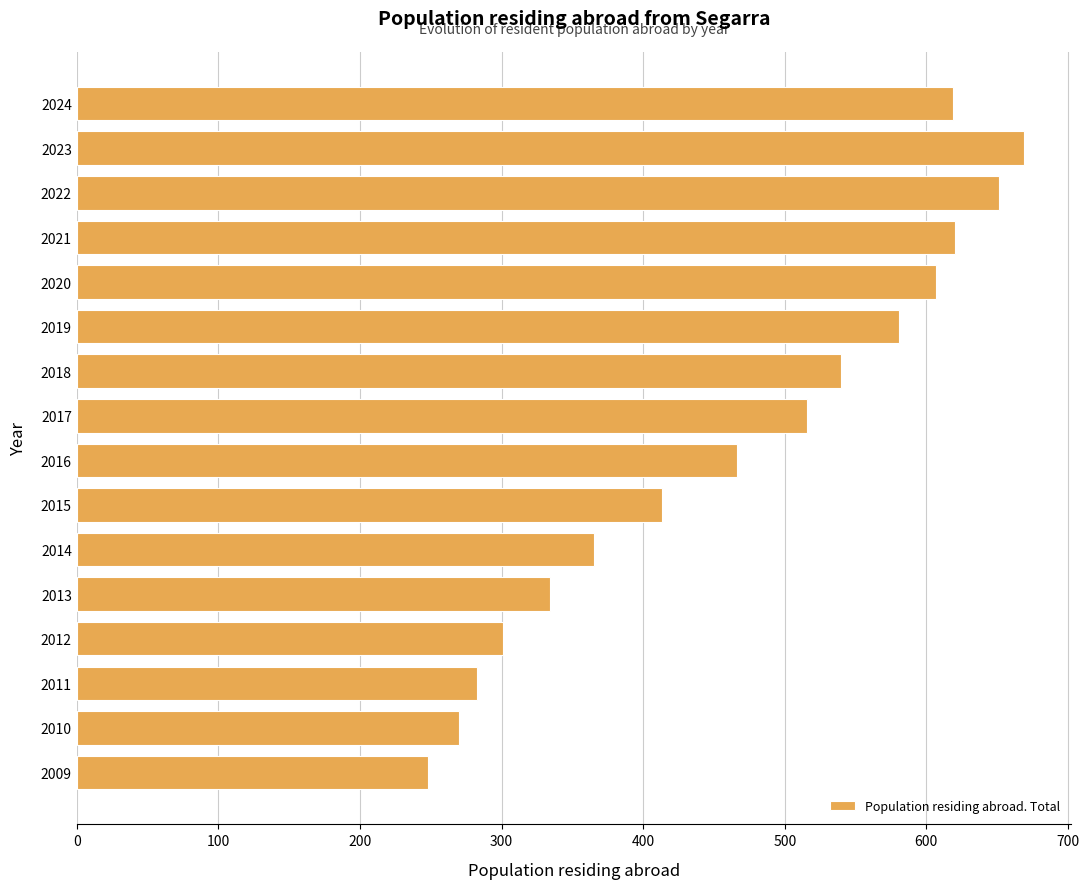

What is the ratio of the value at 2017 to the value at 2020?

0.9